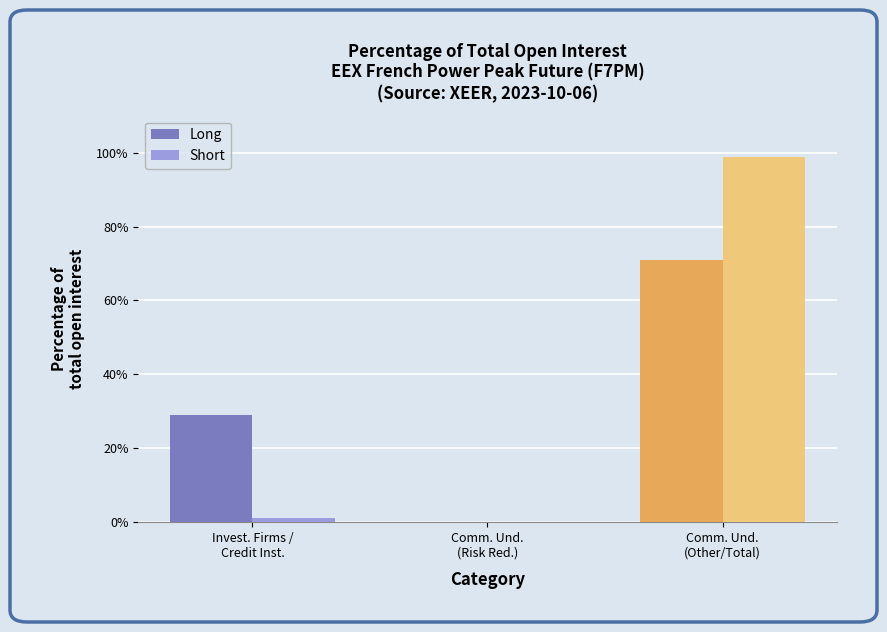

Are the bars horizontal?

No